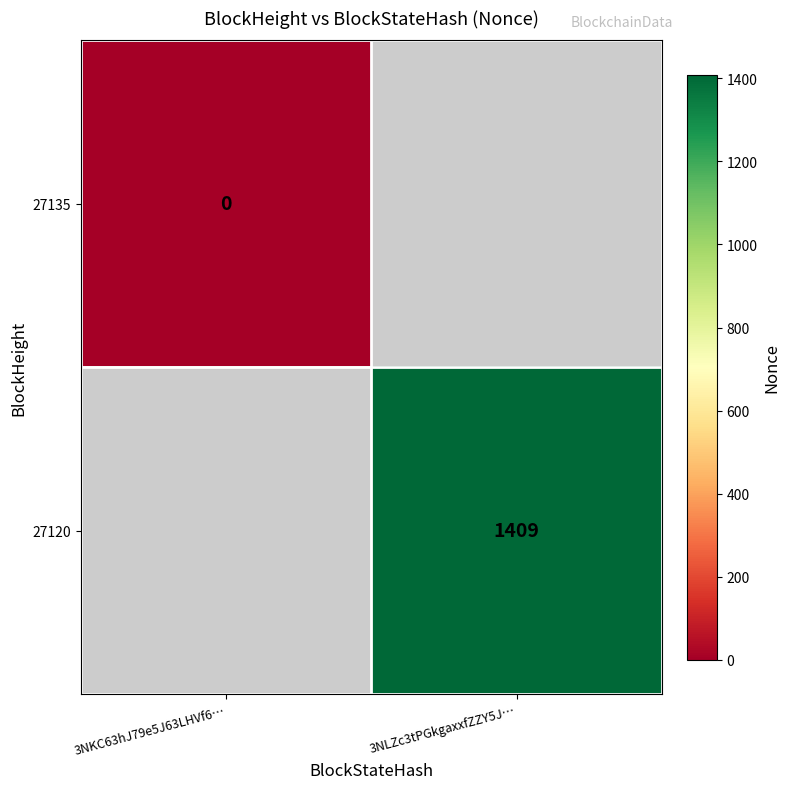

Is the value of 27135 at 3NKC63hJ79e5J63LHVf6… greater than the value of 27120 at 3NLZc3tPGkgaxxfZZY5J…?

No